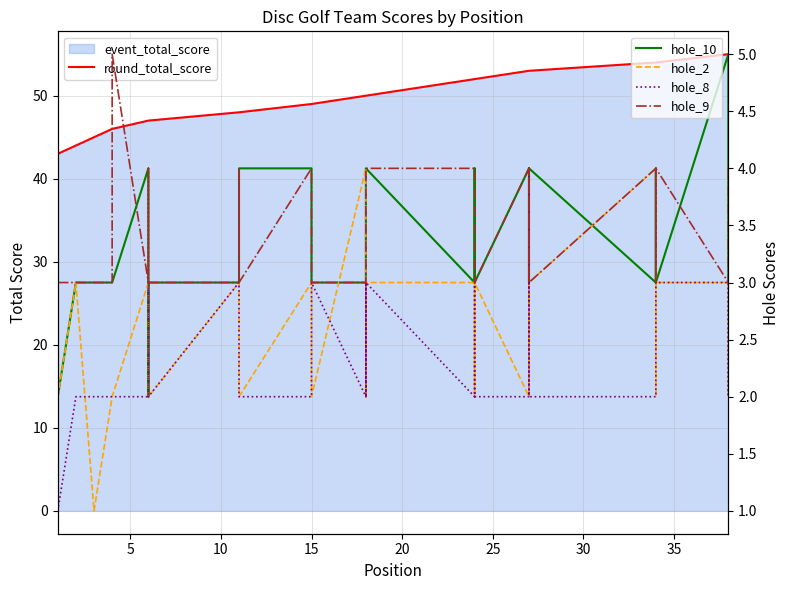

At 27, list the series in order from smallest to largest.

hole_8, hole_2, hole_9, hole_10, round_total_score